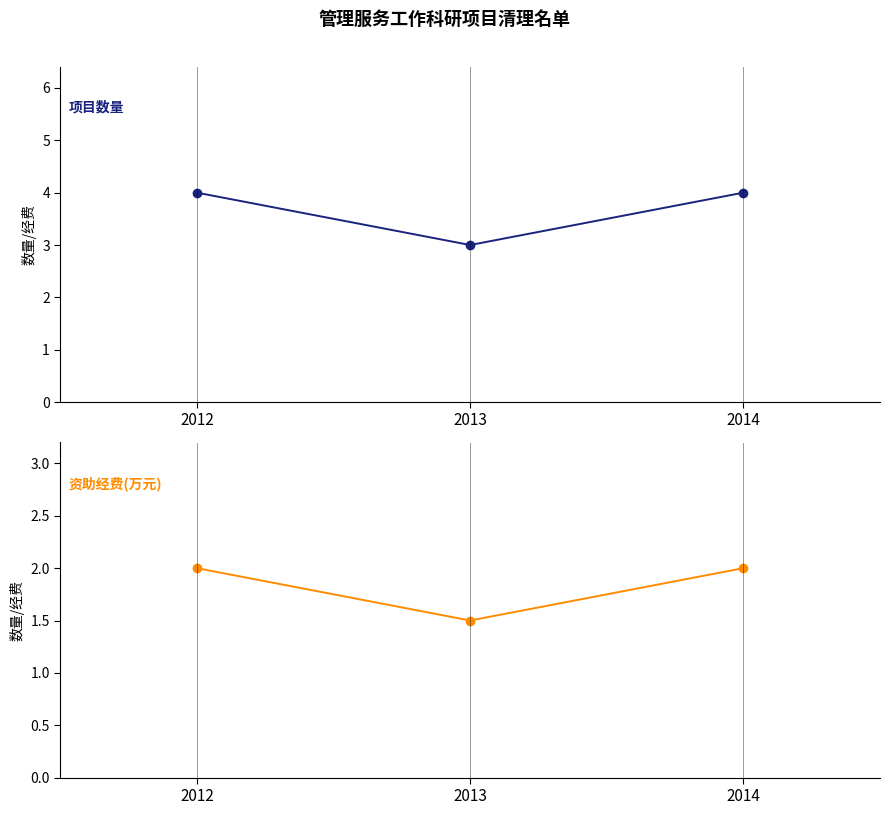

What is the lowest value of the 资助经费(万元) series?

1.5